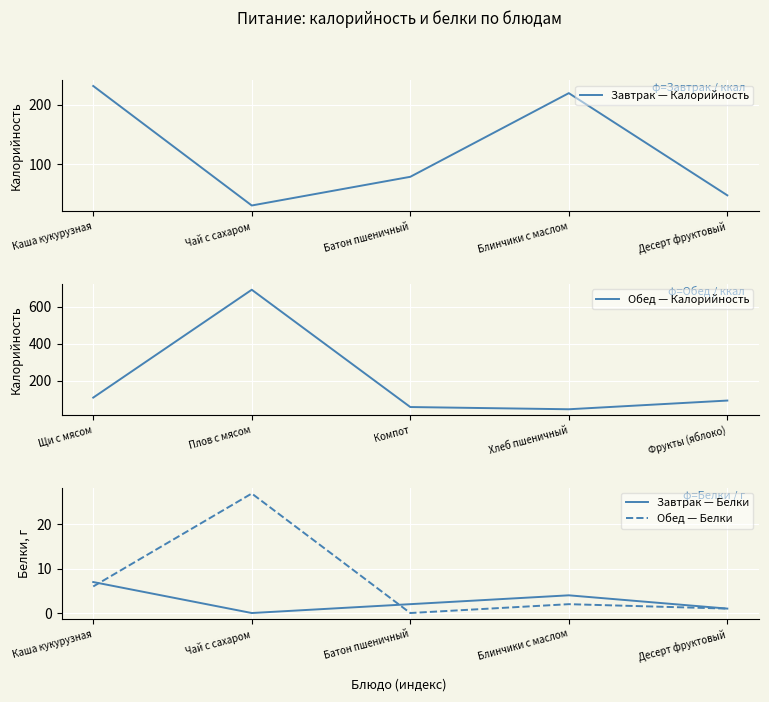

What is the value of the Завтрак — Калорийность point at the 4th from the left?

219